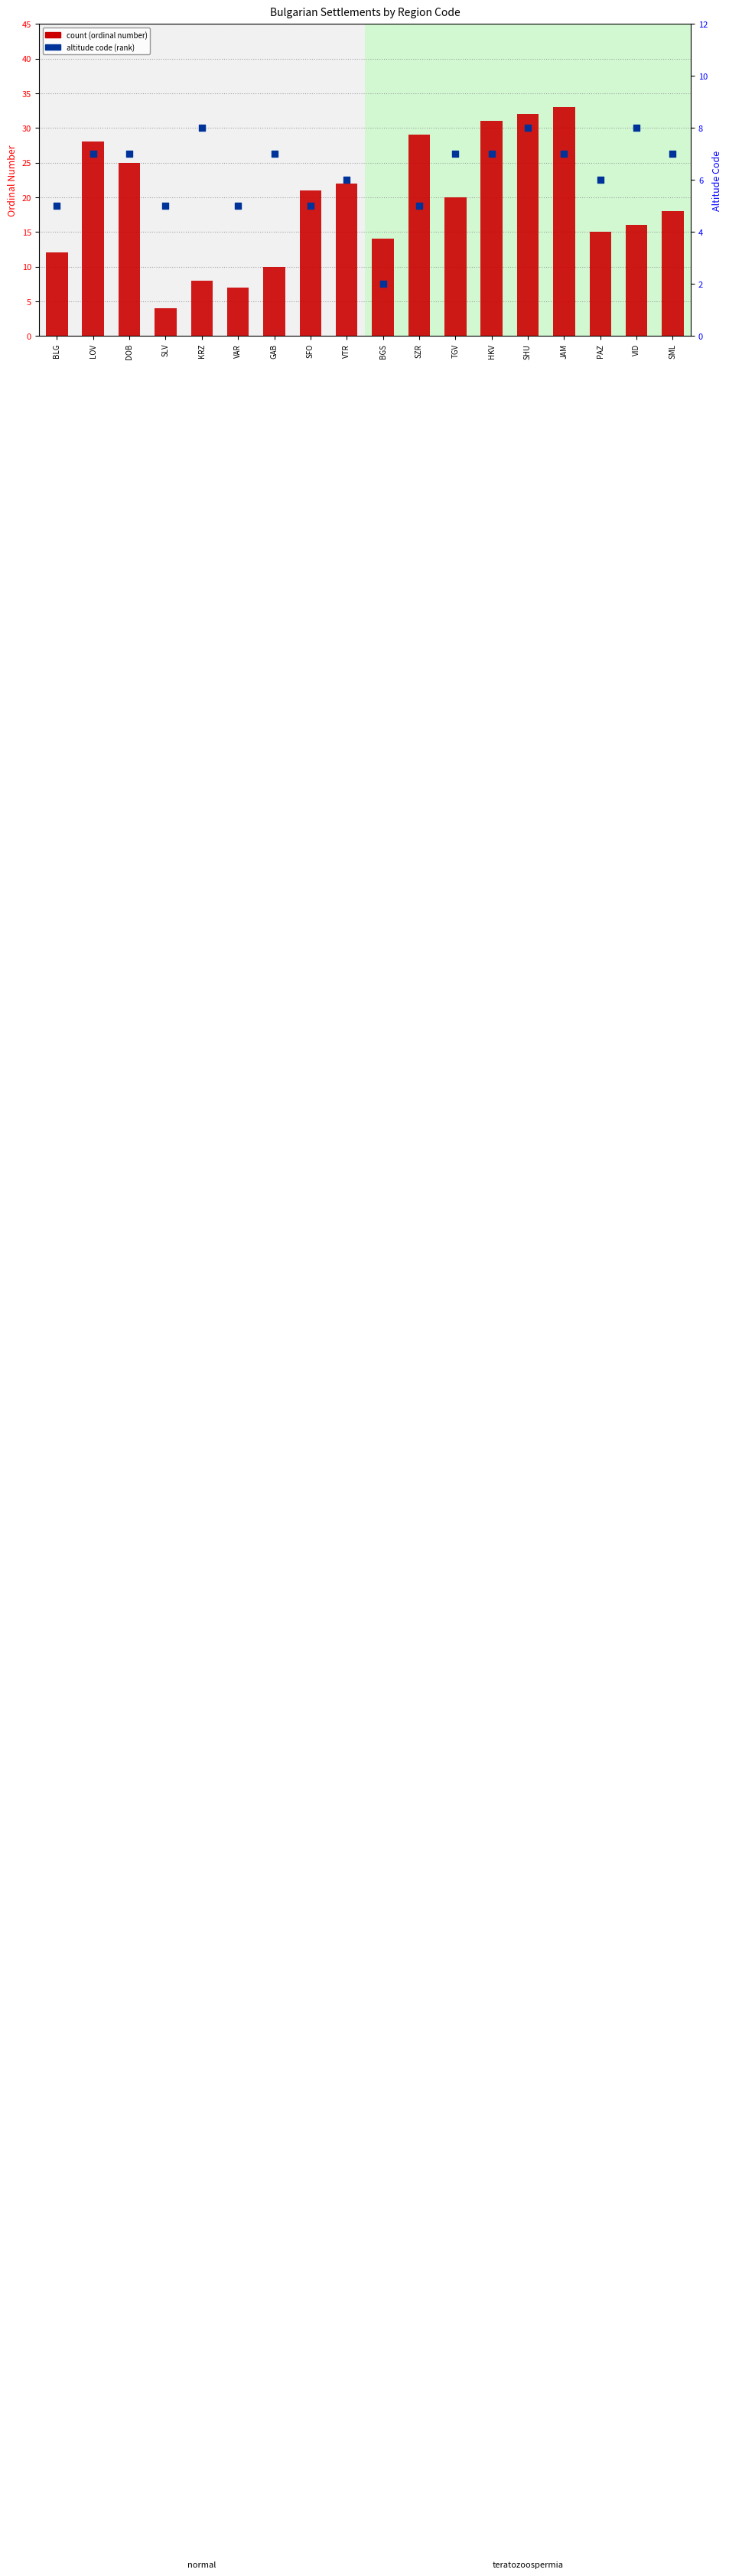

Which series has the largest total across all categories?

count